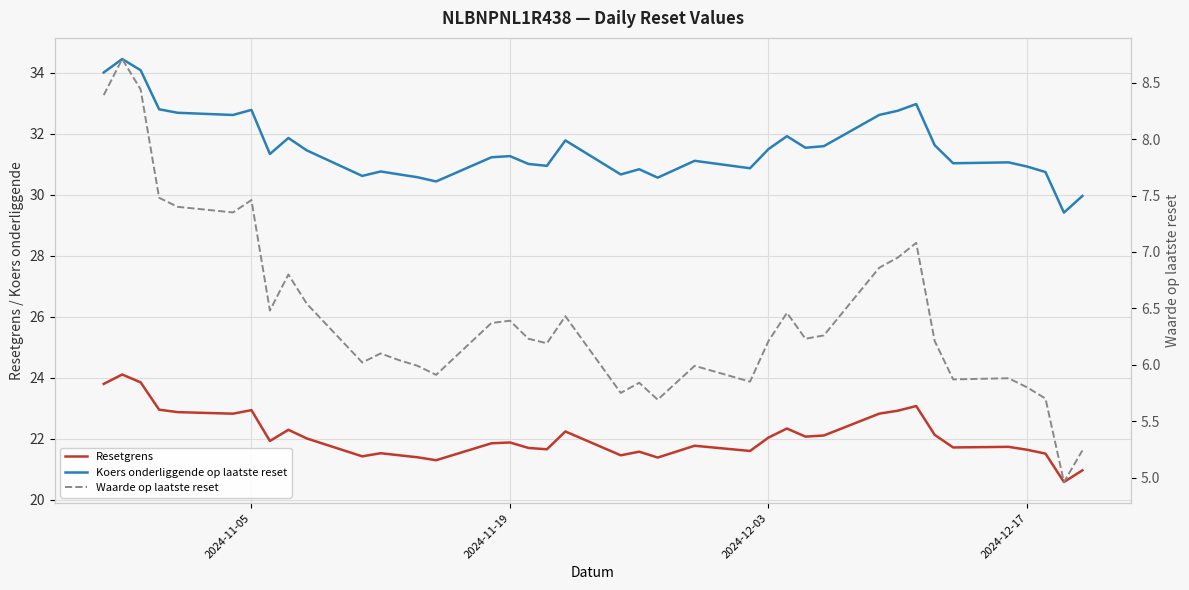

True or false: Koers onderliggende op laatste reset has more than 0 points higher than both neighbors.

True